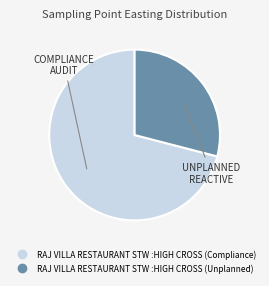

Which category accounts for the majority?

RAJ VILLA RESTAURANT STW :HIGH CROSS (Compliance)